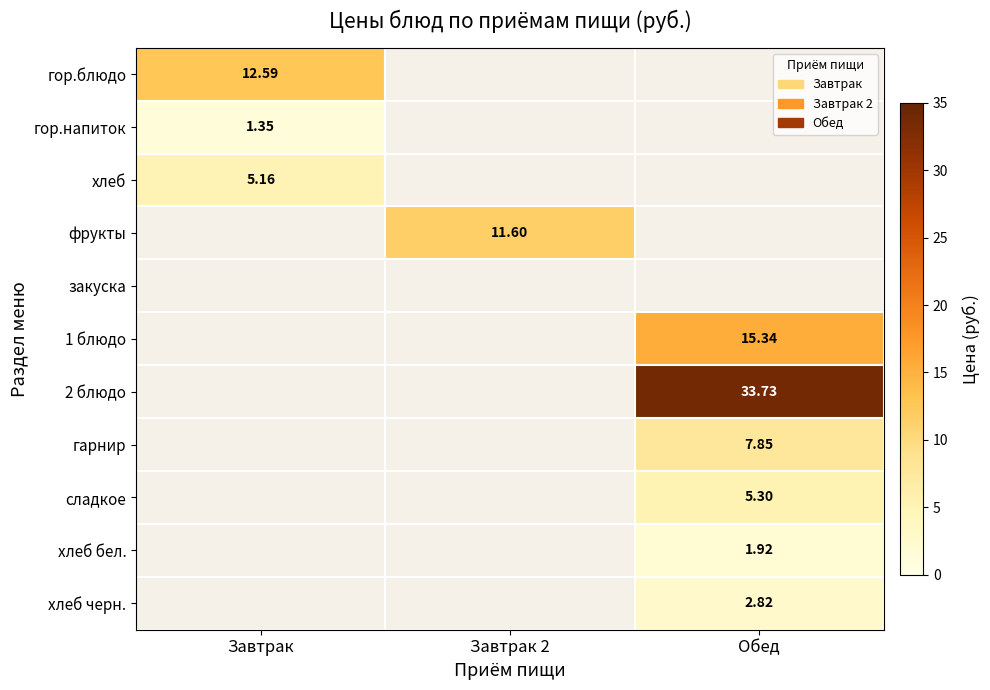

How many data points does each series have?

3